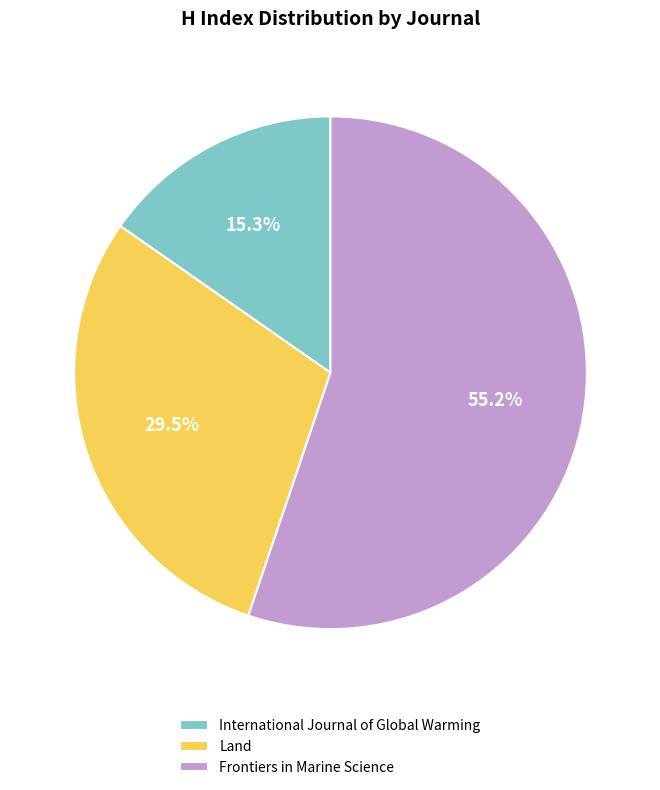

Rank the categories by value from highest to lowest.

Frontiers in Marine Science, Land, International Journal of Global Warming